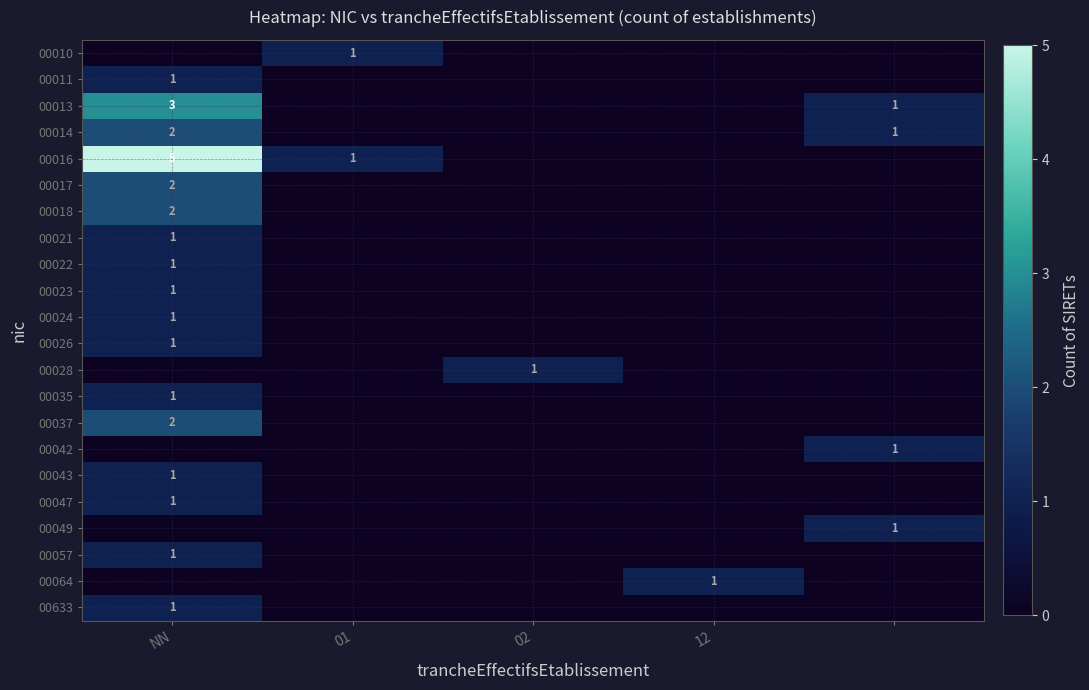

Is it true that 00011 equals 0 at NN?

False